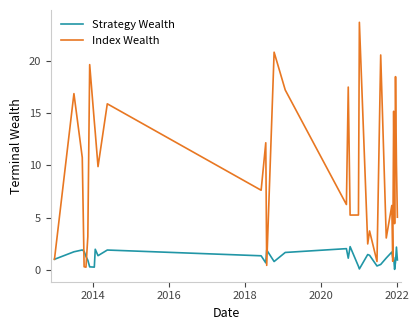

What is the maximum value shown in the chart?

23.7